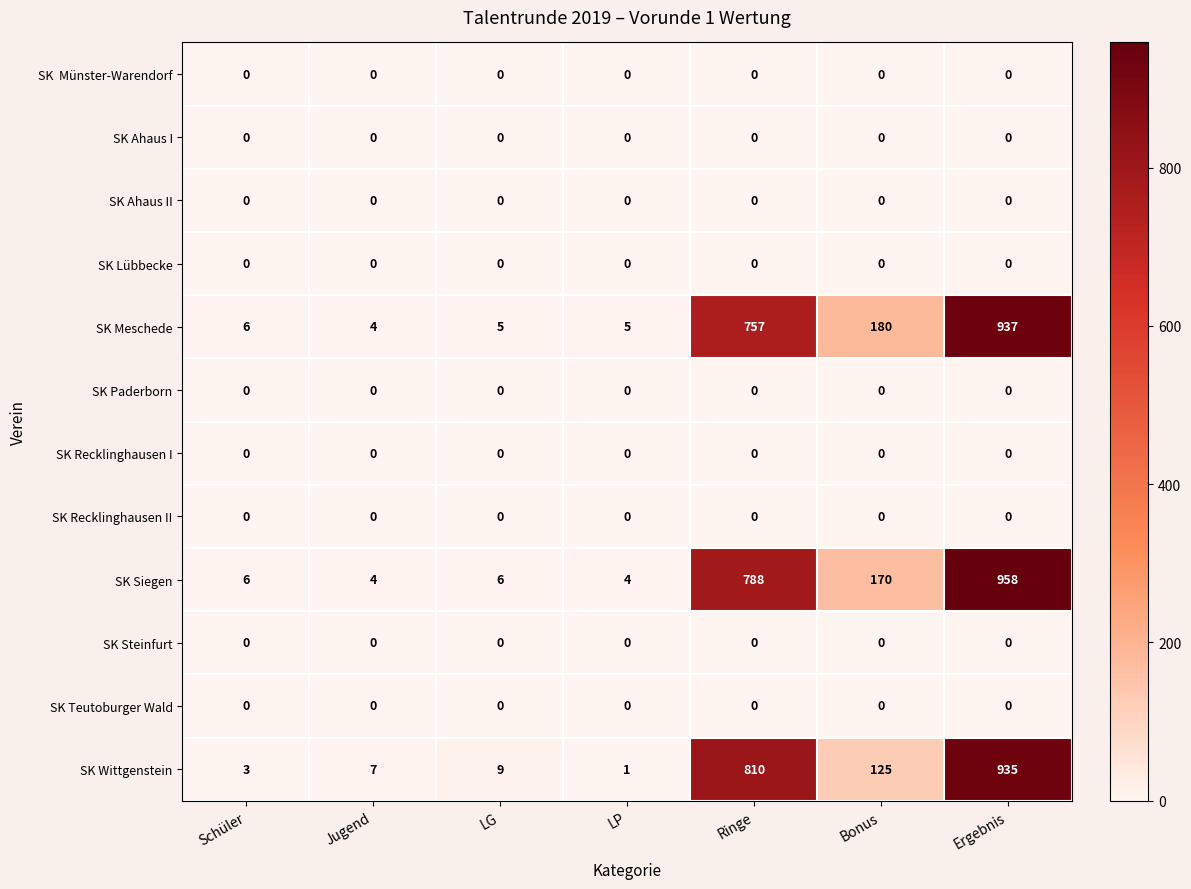

What is the total value across all series at Ergebnis?

2830